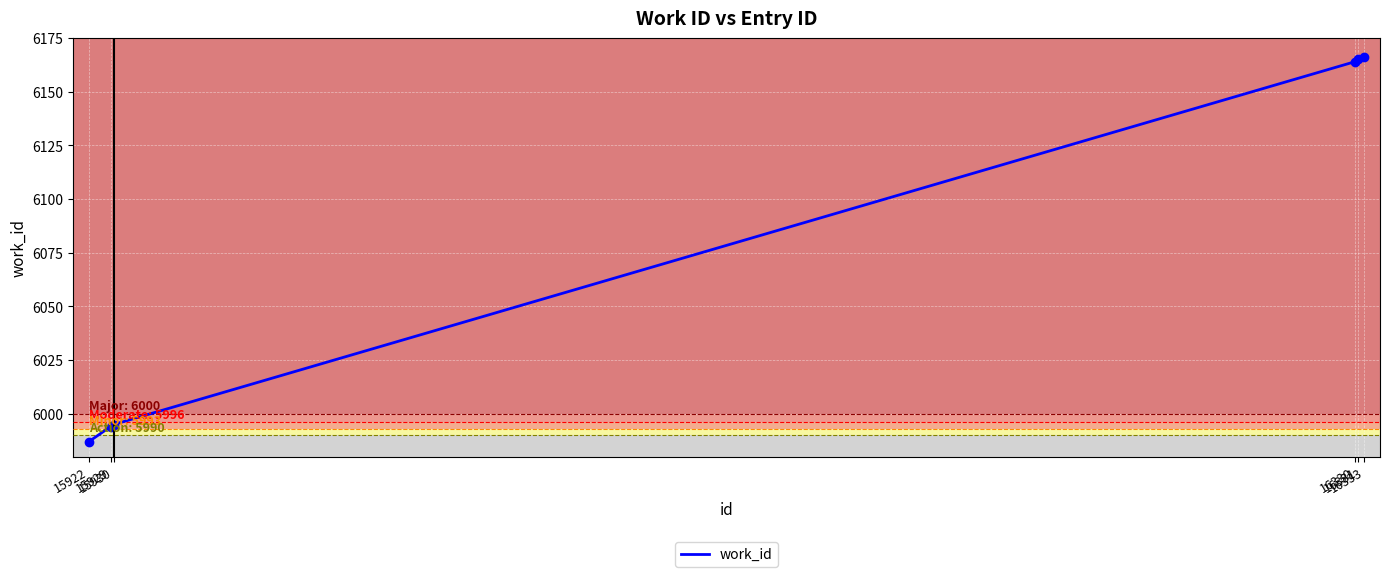

What is the minimum value shown in the chart?

5987